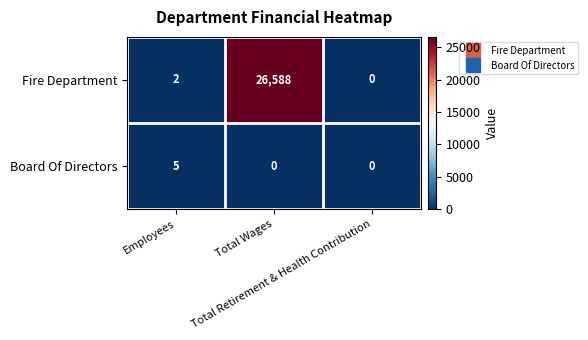

Which series has the largest range (max minus min)?

Fire Department